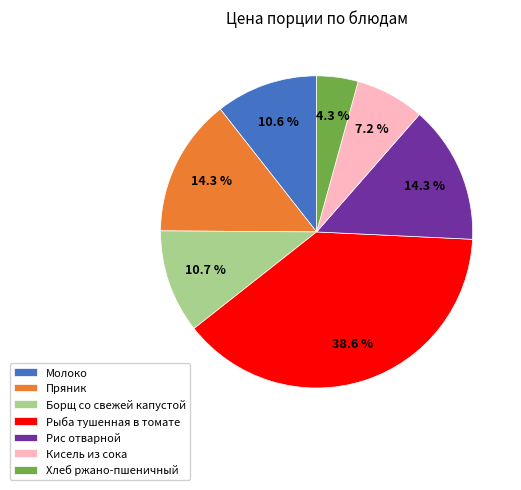

Combined, do Хлеб ржано-пшеничный and Борщ со свежей капустой account for over 50%?

No